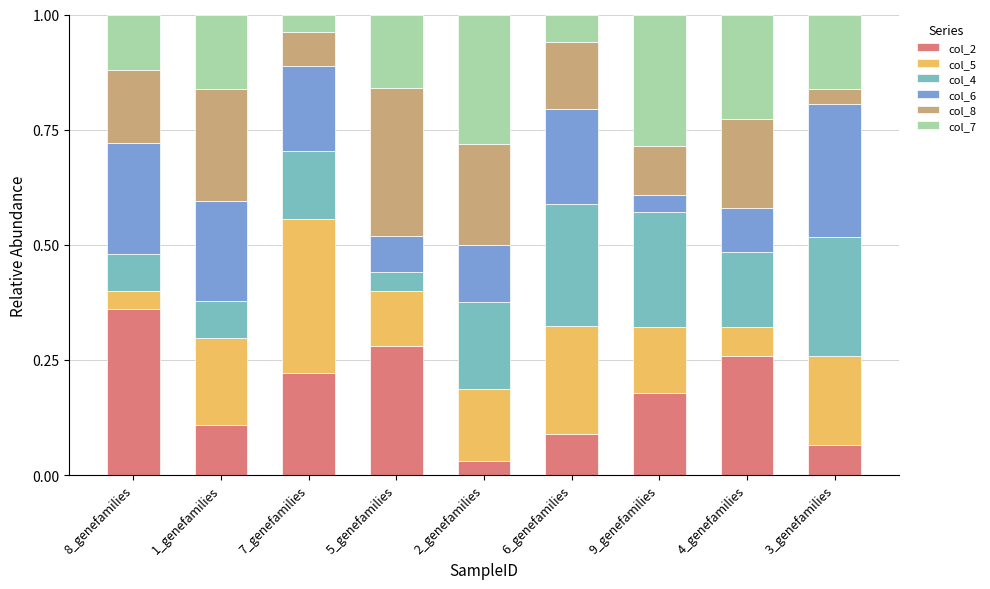

What are all the series names shown in the legend?

col_2, col_5, col_4, col_6, col_8, col_7